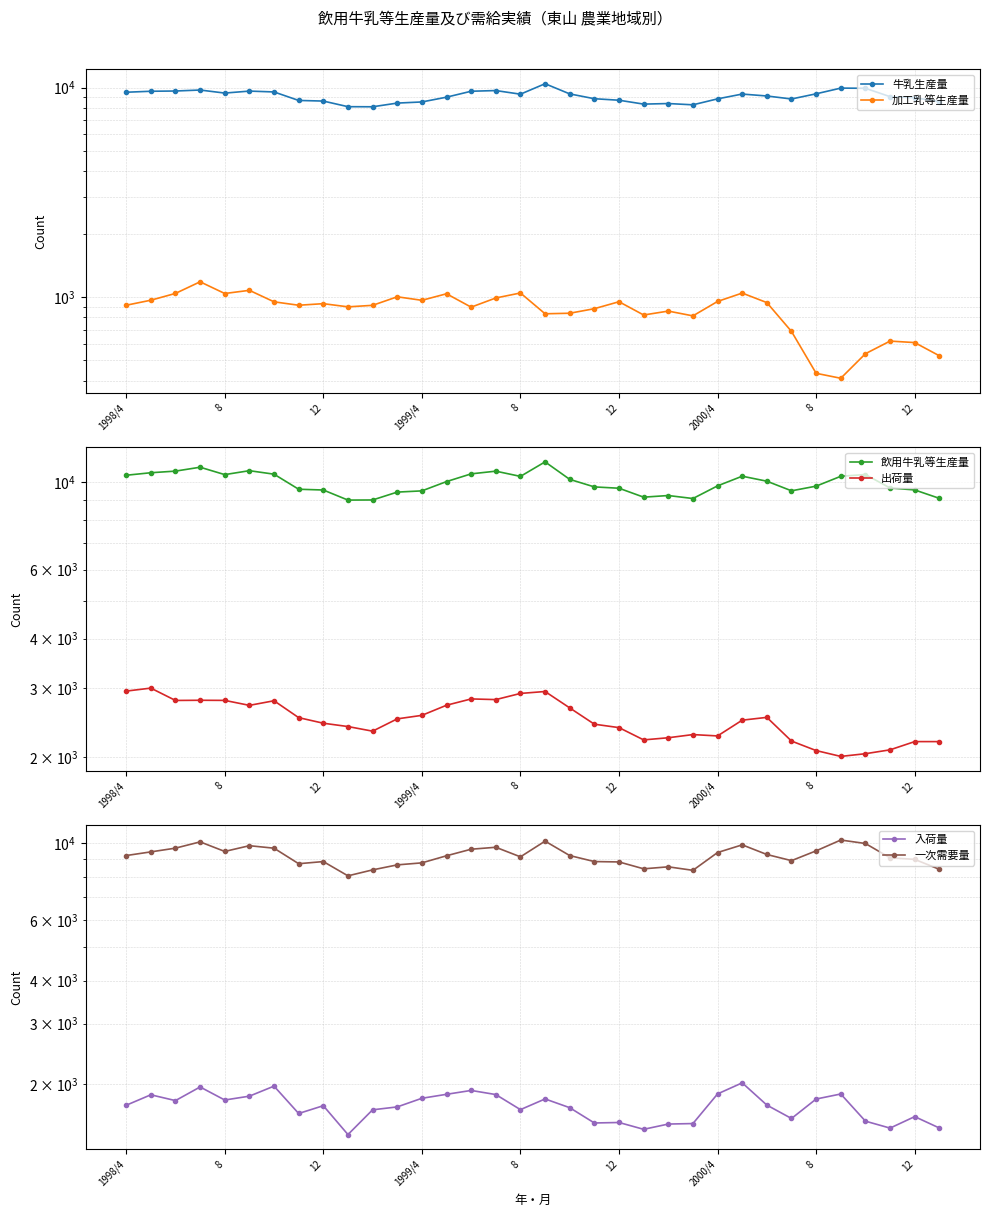

True or false: 加工乳等生産量 has a value of 881 at 19.

True